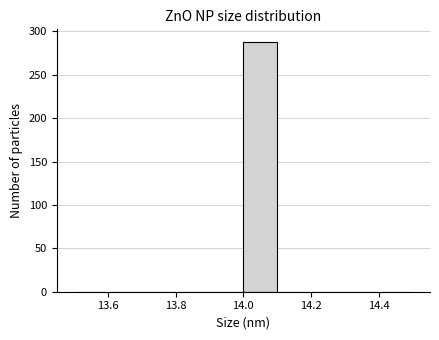

What is the height of the bar covering 14.0 to 14.1 on the x-axis? The values are not printed on the chart, so give them approximately, as read against the axis.

290